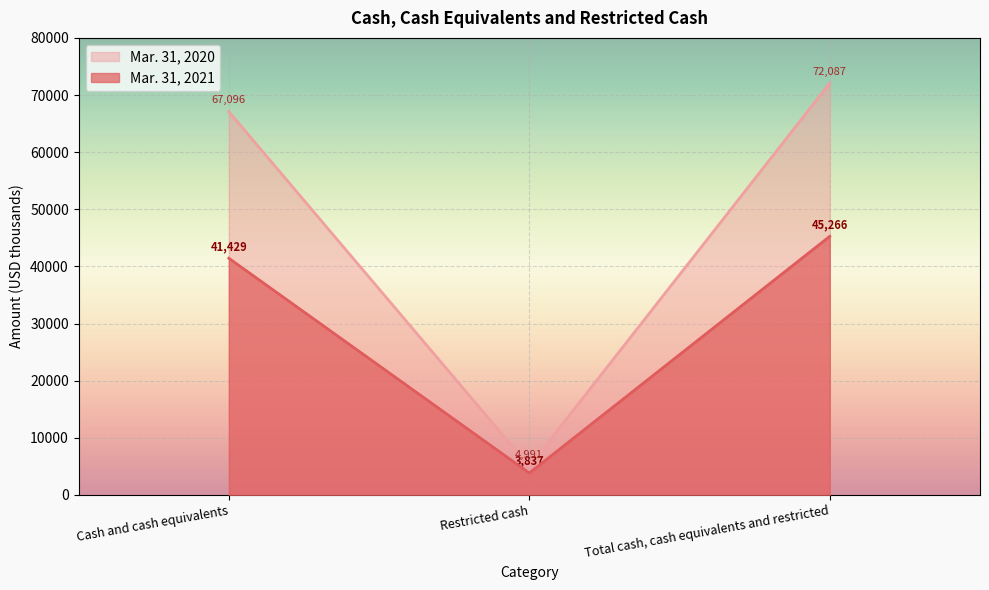

Which label corresponds to the largest value in the chart?

Total cash, cash equivalents and restricted